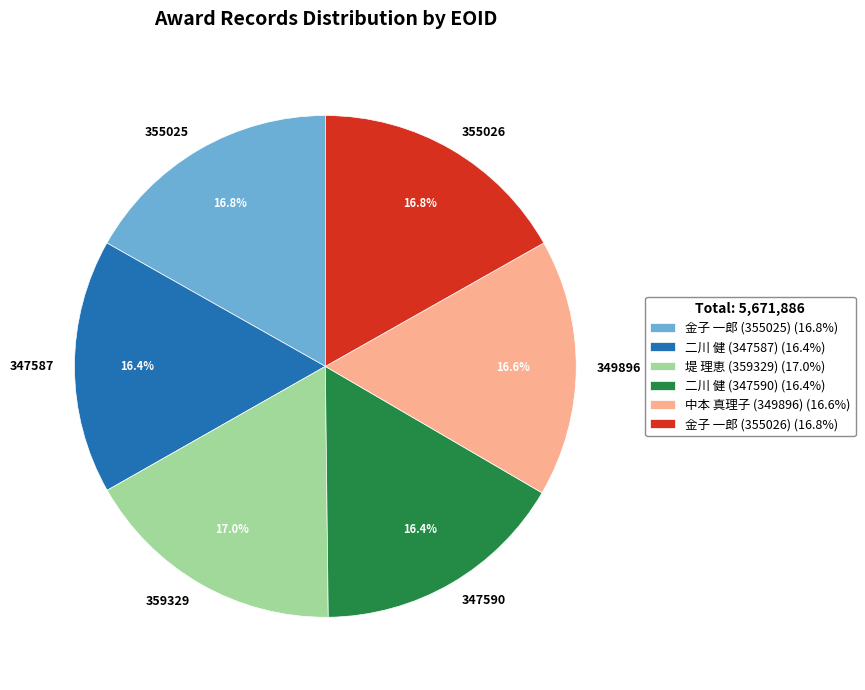

Count the number of slices in the pie.

6